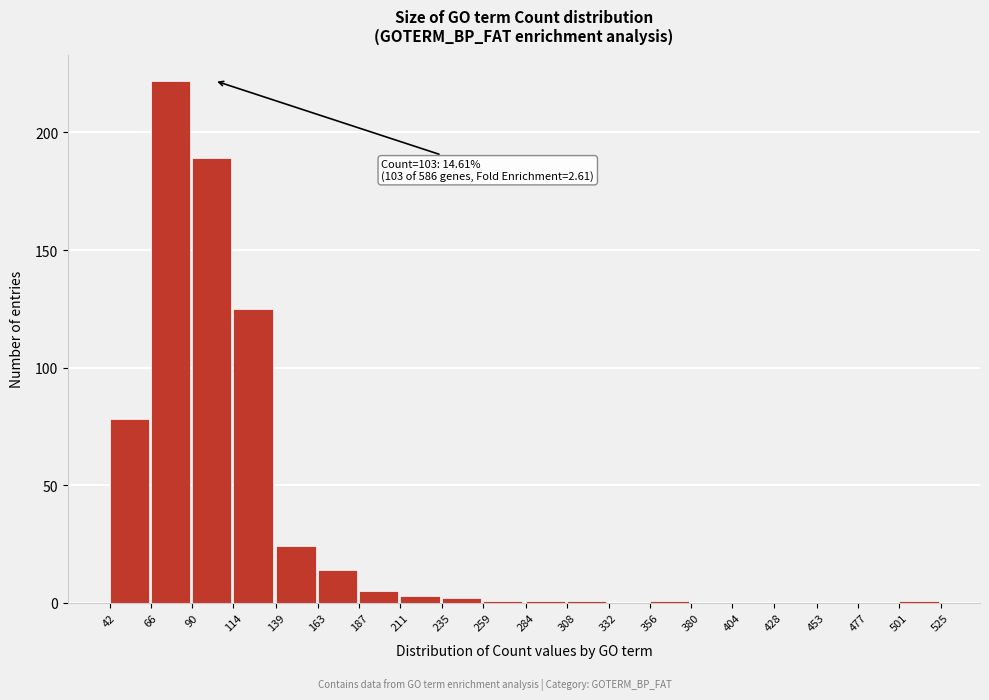

Reading right to left, extract all data points from this chart.

501=1	477=0	453=0	428=0	404=0	380=0	356=1	332=0	308=1	284=1	259=1	235=2	211=3	187=5	163=14	139=24	114=125	90=189	66=222	42=78